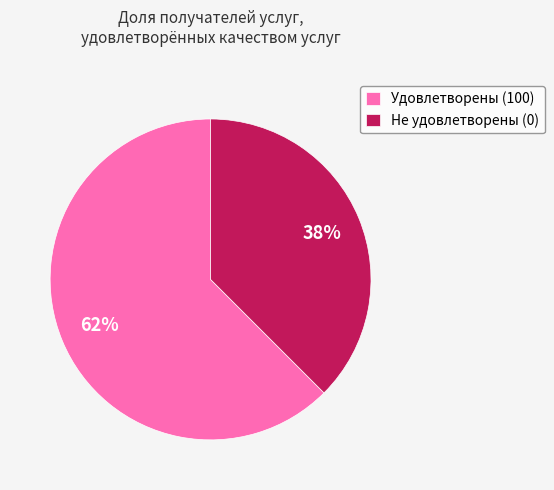

Is there any slice that represents more than half of the pie?

Yes